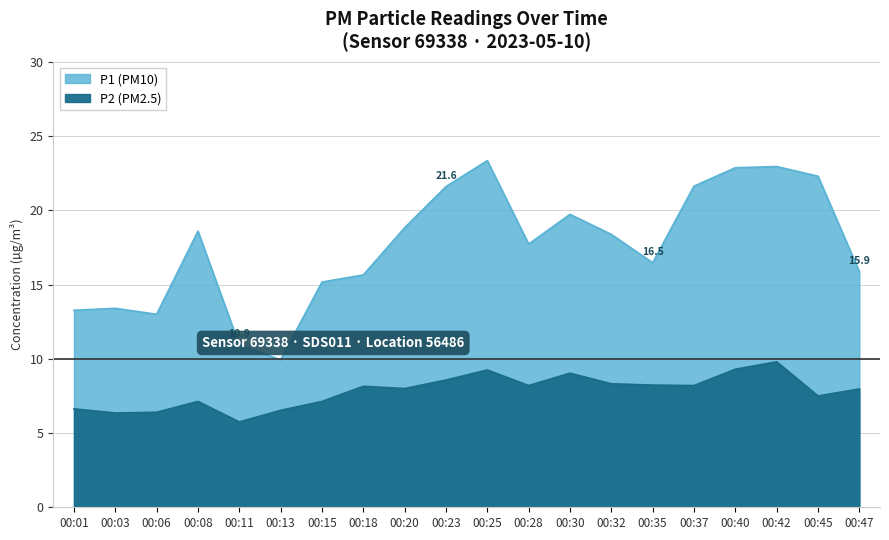

Count the number of data series in this chart.

2